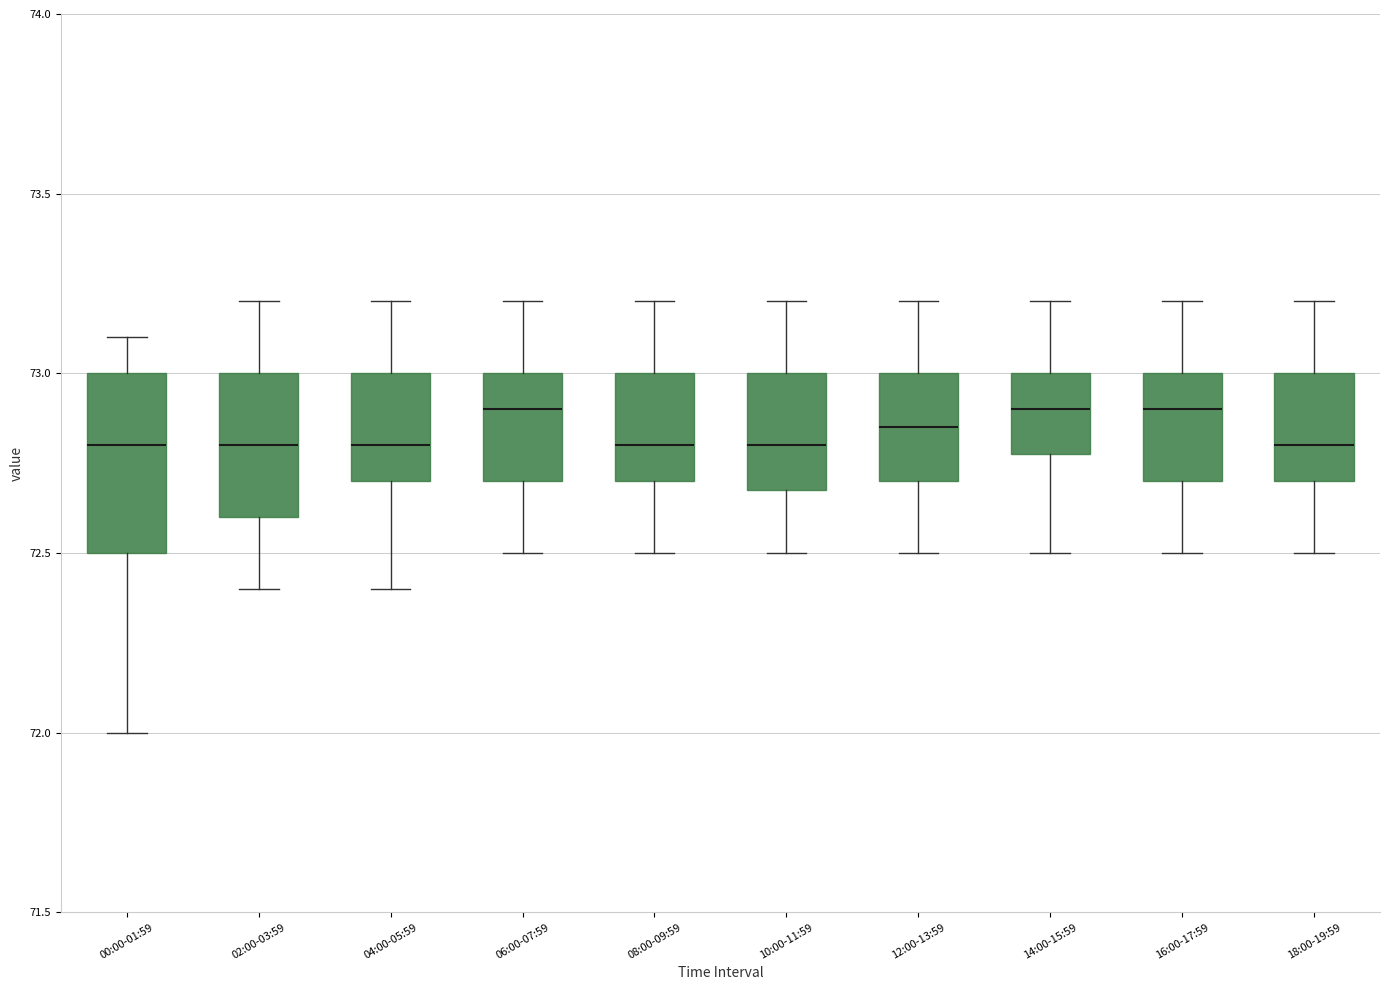

Reading left to right, read every box against the y-axis: the position of its median line, the range the box covers, and the ends of its whiskers. The values are not printed on the chart, so give them approximately, as read against the axis.

00:00-01:59: median 72.80, box 72.50 to 73.00, whiskers 72.00 to 73.10
02:00-03:59: median 72.80, box 72.60 to 73.00, whiskers 72.40 to 73.20
04:00-05:59: median 72.80, box 72.70 to 73.00, whiskers 72.40 to 73.20
06:00-07:59: median 72.90, box 72.70 to 73.00, whiskers 72.50 to 73.20
08:00-09:59: median 72.80, box 72.70 to 73.00, whiskers 72.50 to 73.20
10:00-11:59: median 72.80, box 72.70 to 73.00, whiskers 72.50 to 73.20
12:00-13:59: median 72.85, box 72.70 to 73.00, whiskers 72.50 to 73.20
14:00-15:59: median 72.90, box 72.80 to 73.00, whiskers 72.50 to 73.20
16:00-17:59: median 72.90, box 72.70 to 73.00, whiskers 72.50 to 73.20
18:00-19:59: median 72.80, box 72.70 to 73.00, whiskers 72.50 to 73.20